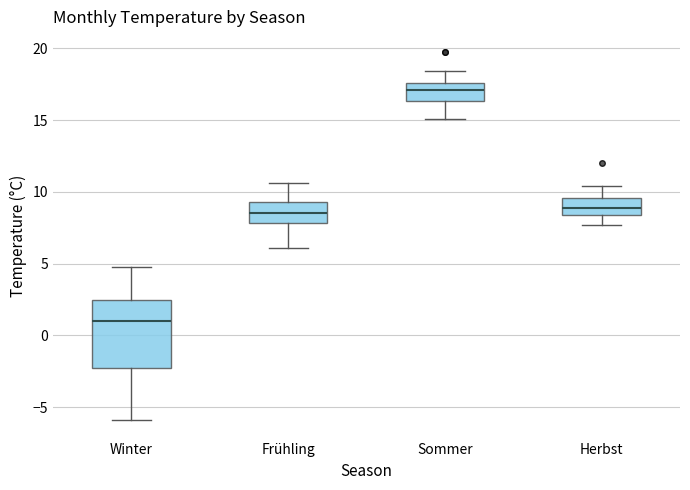

Which box has the highest median line?

Sommer